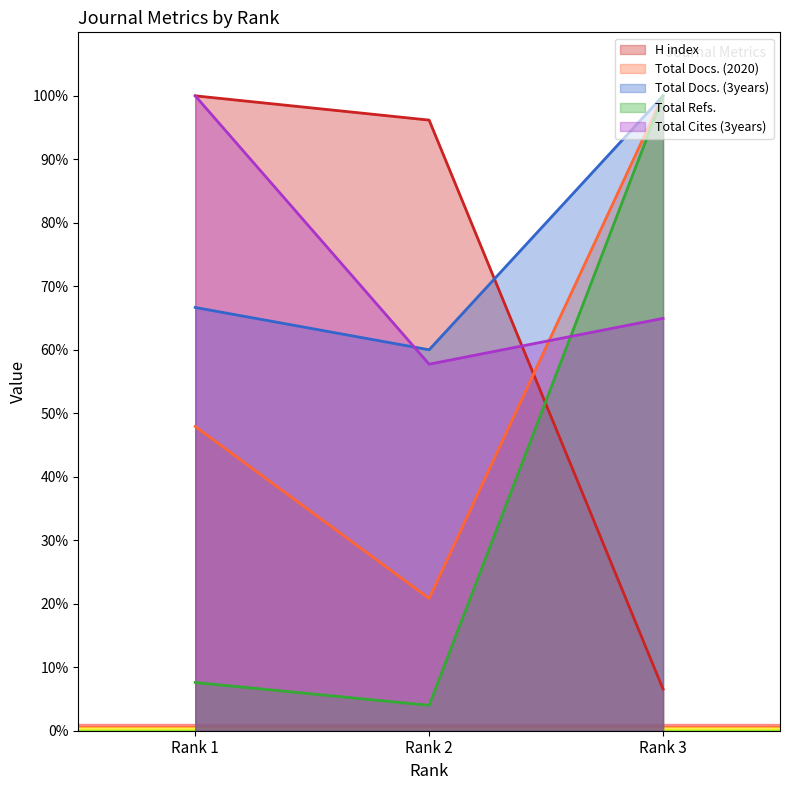

List the labels in order of Total Refs. value, smallest first.

Rank 2, Rank 1, Rank 3